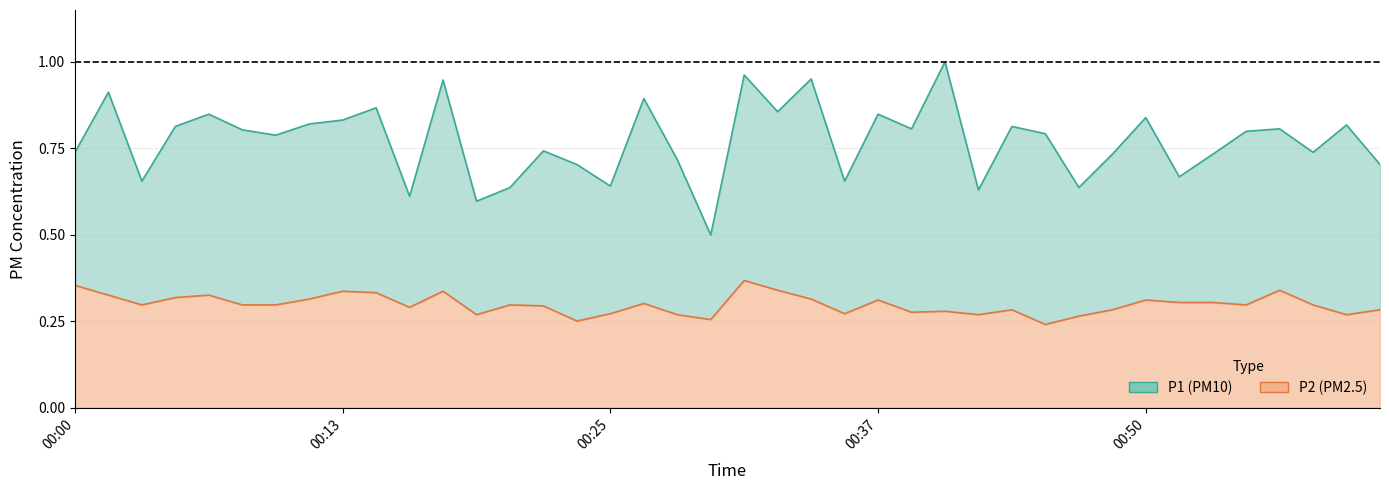

Where is the first local minimum for P1?

00:03